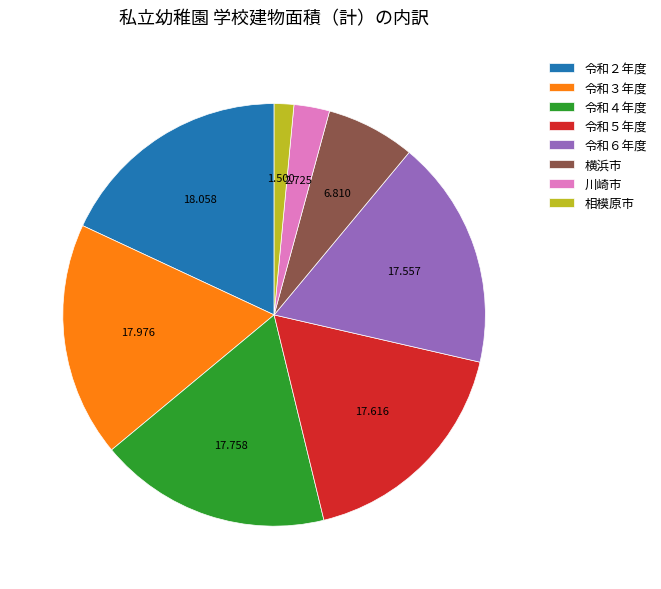

What is the ratio of the value at 令和６年度 to the value at 川崎市?

6.4